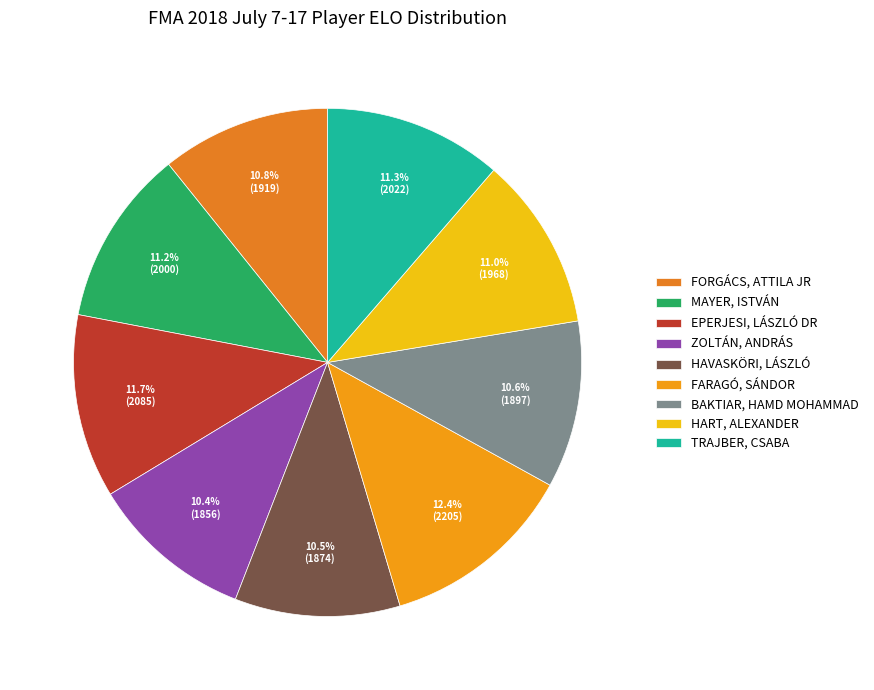

Which category has the smallest portion of the pie?

ZOLTÁN, András